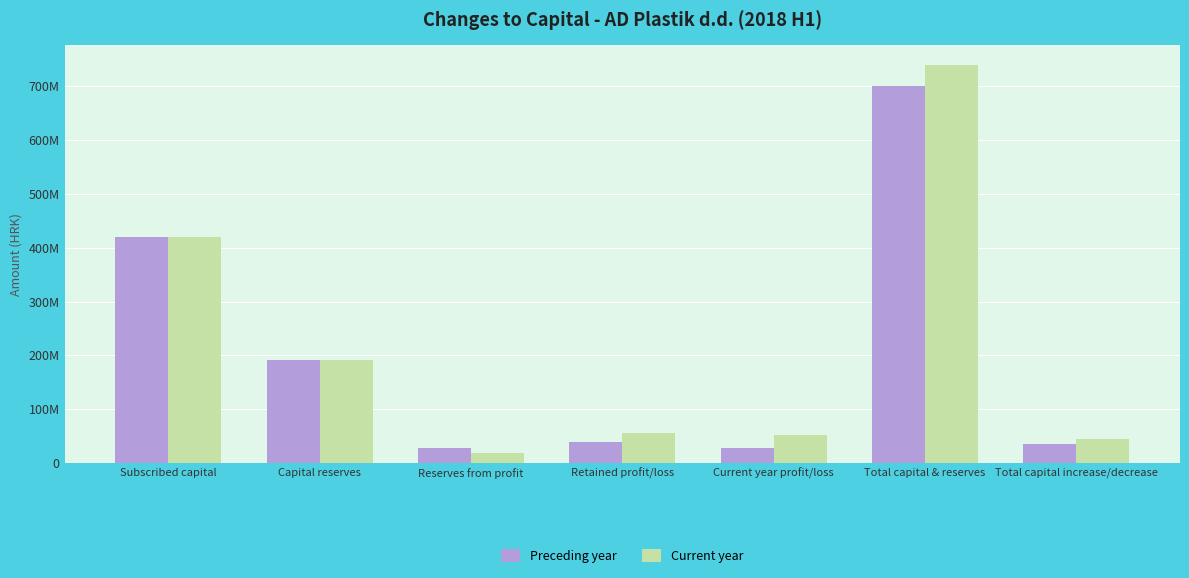

Rank the series by their maximum value, from lowest to highest.

Preceding year, Current year